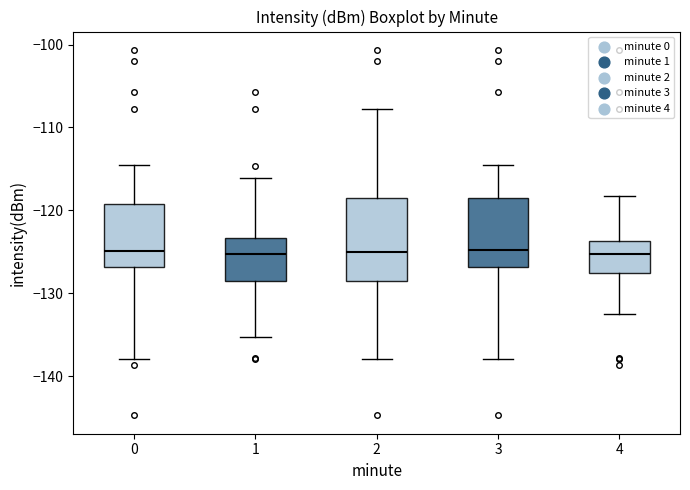

Reading left to right, read every box against the y-axis: the position of its median line, the range the box covers, and the ends of its whiskers. The values are not printed on the chart, so give them approximately, as read against the axis.

0: median -125, box -127 to -119, whiskers -138 to -114
1: median -125, box -129 to -123, whiskers -135 to -116
2: median -125, box -129 to -118, whiskers -138 to -108
3: median -125, box -127 to -118, whiskers -138 to -114
4: median -125, box -128 to -124, whiskers -132 to -118